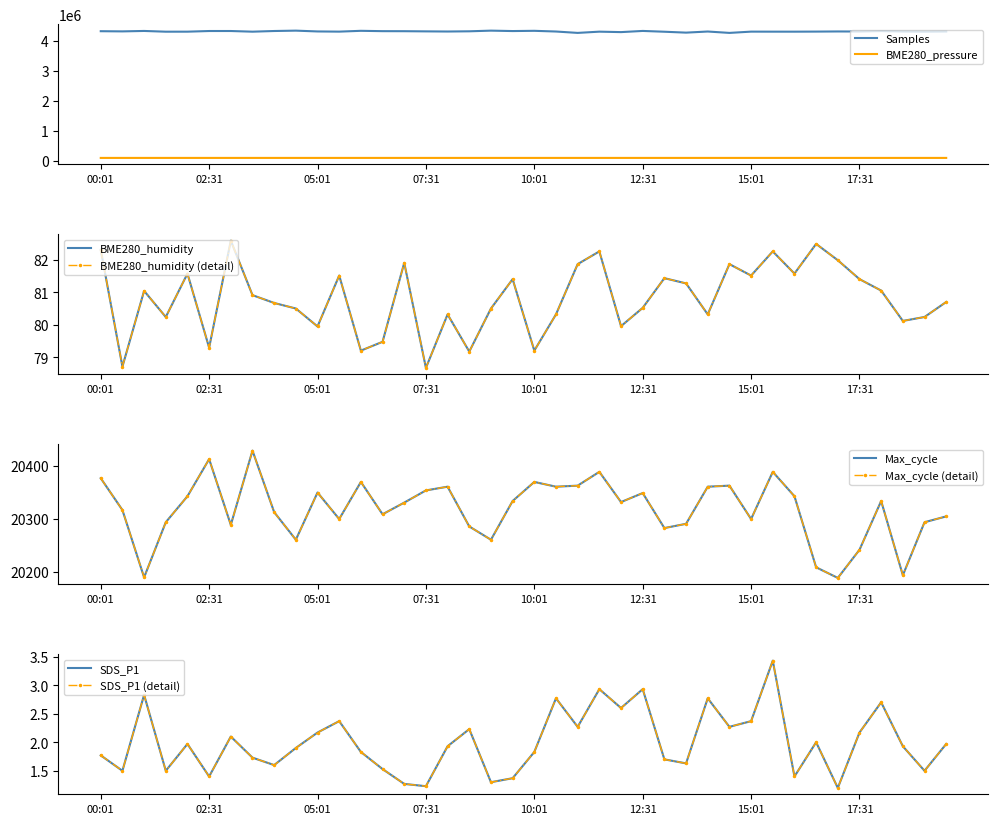

The Max_cycle series shows 20283.0 at 26. True or false?

True